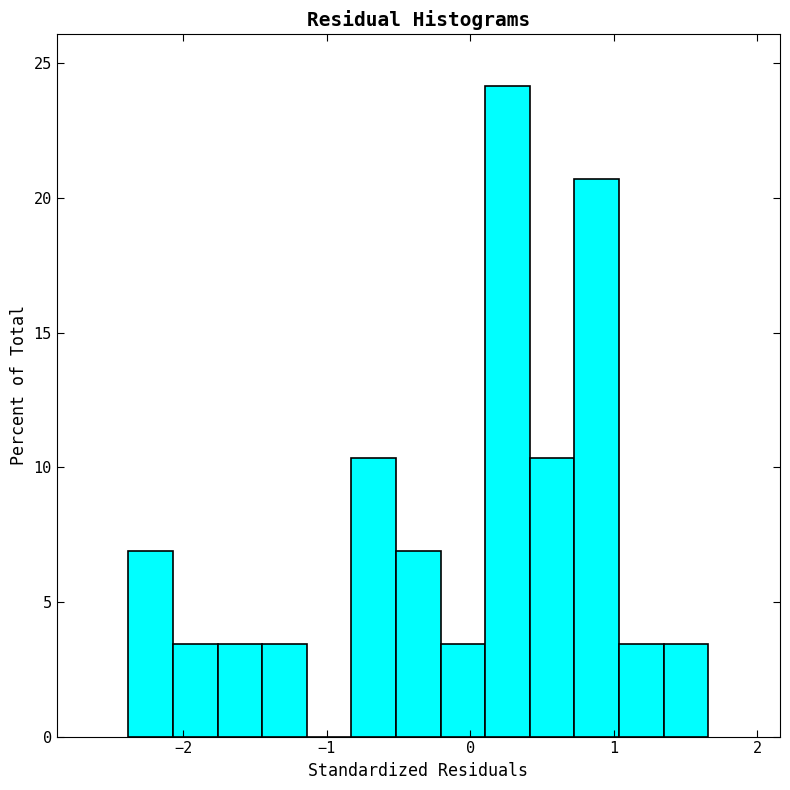

Around what value on the x-axis is the tallest bar? Give the approximate position of its centre, as read against the axis.

0.3